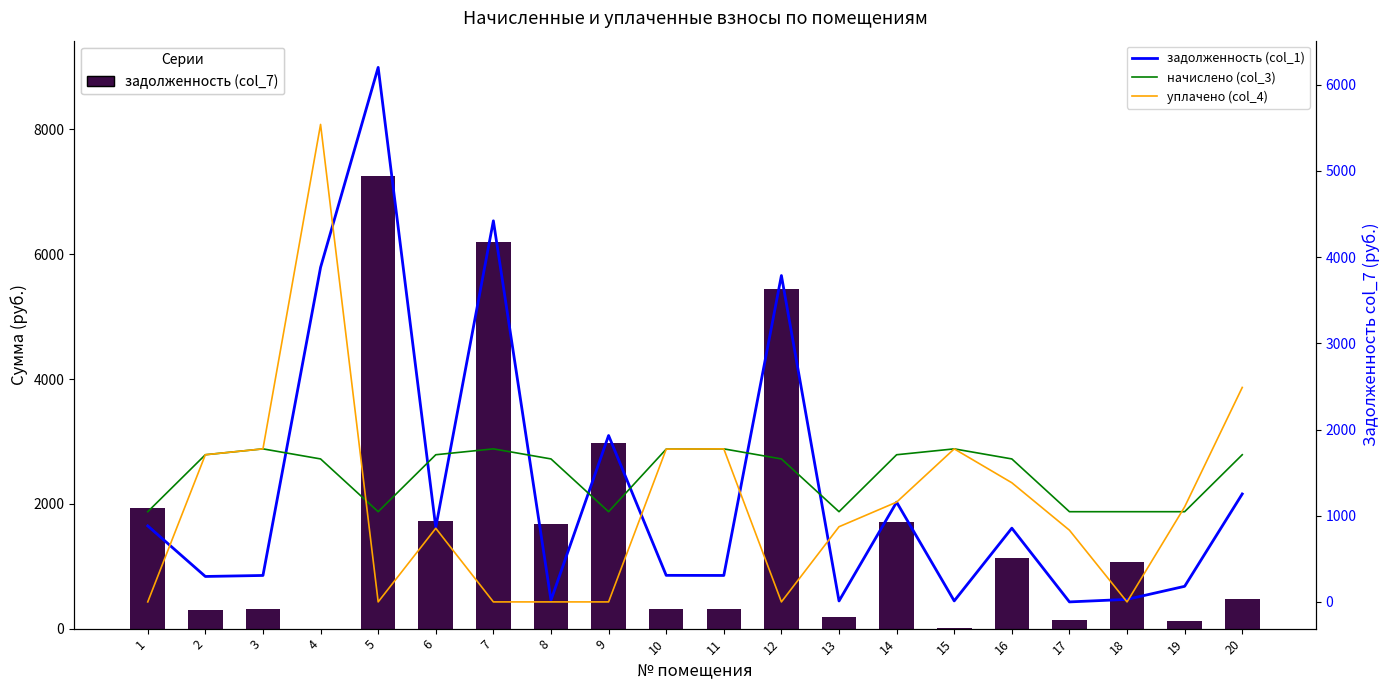

Which series changed the most between 8 and 15?

уплачено (col_4)